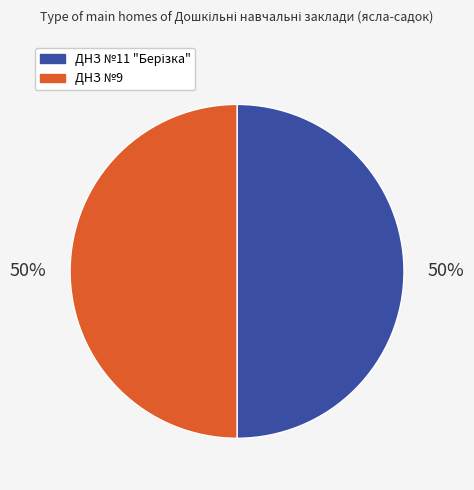

To the nearest percent, what portion does ДНЗ №9 represent?

50%